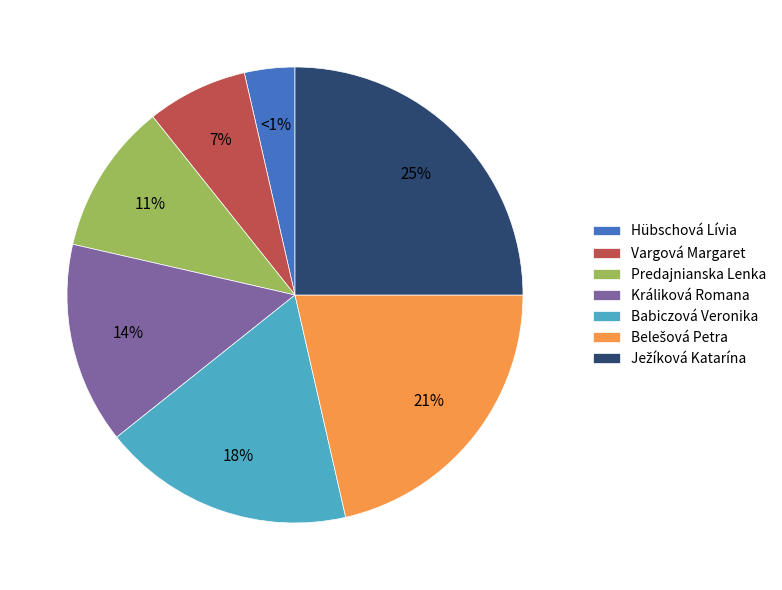

Rank the categories by value from highest to lowest.

Ježíková Katarína, Belešová Petra, Babiczová Veronika, Králiková Romana, Predajnianska Lenka, Vargová Margaret, Hübschová Lívia